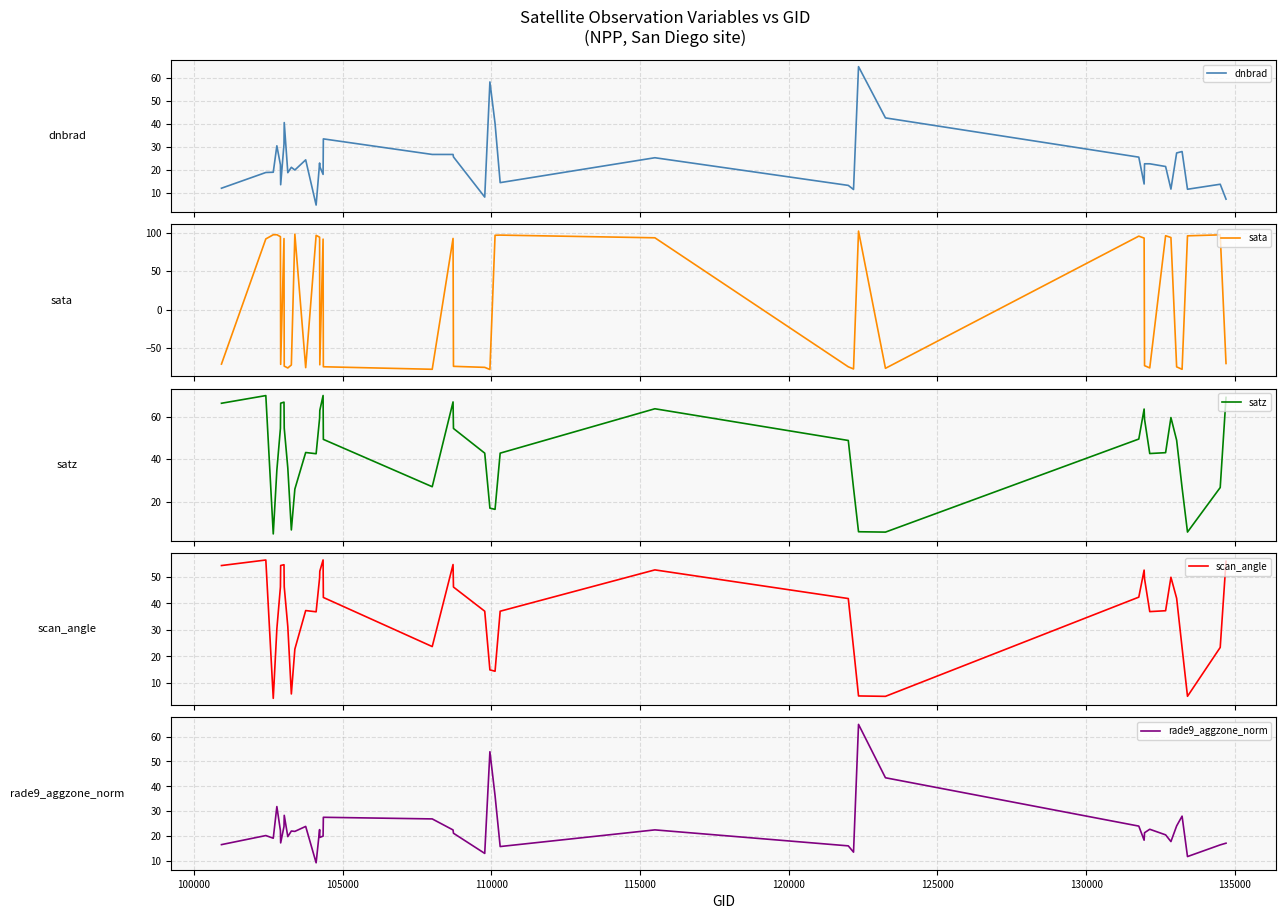

What is the average value of the sata series?

10.5